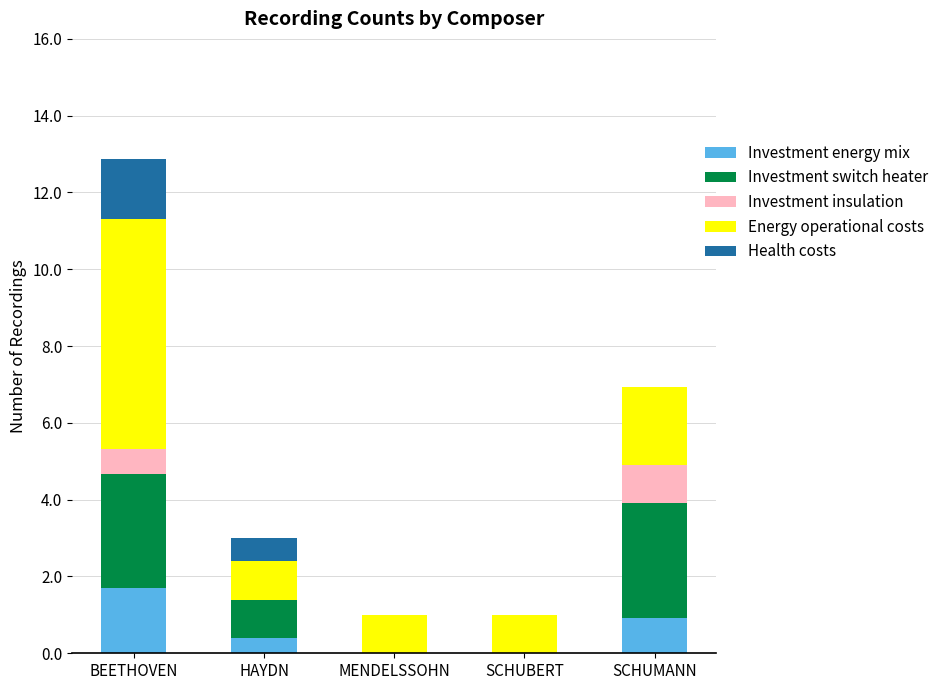

At which label does Investment energy mix reach its peak?

BEETHOVEN